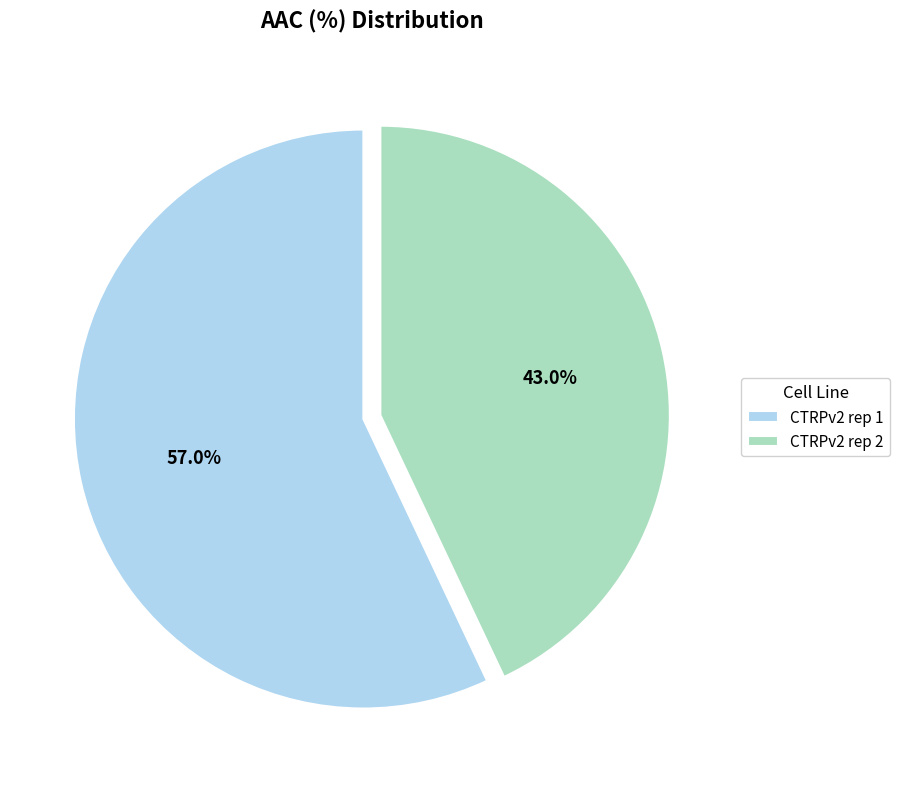

Which slice represents more than half of the pie?

CTRPv2 rep 1